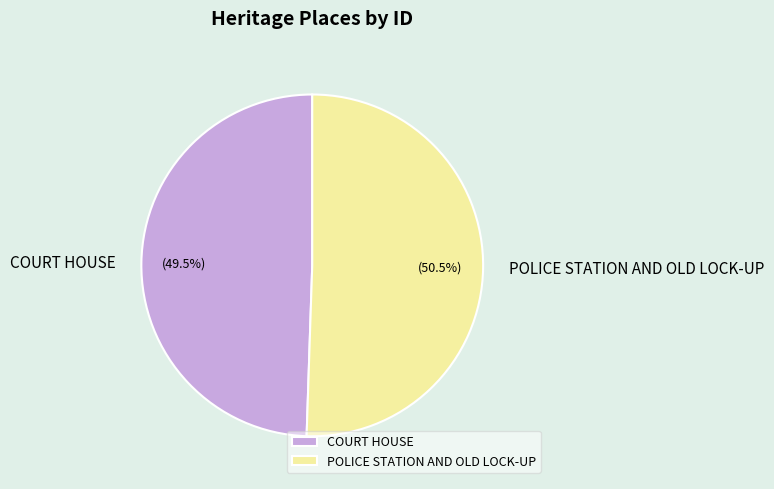

True or false: COURT HOUSE accounts for 38% of the total.

False